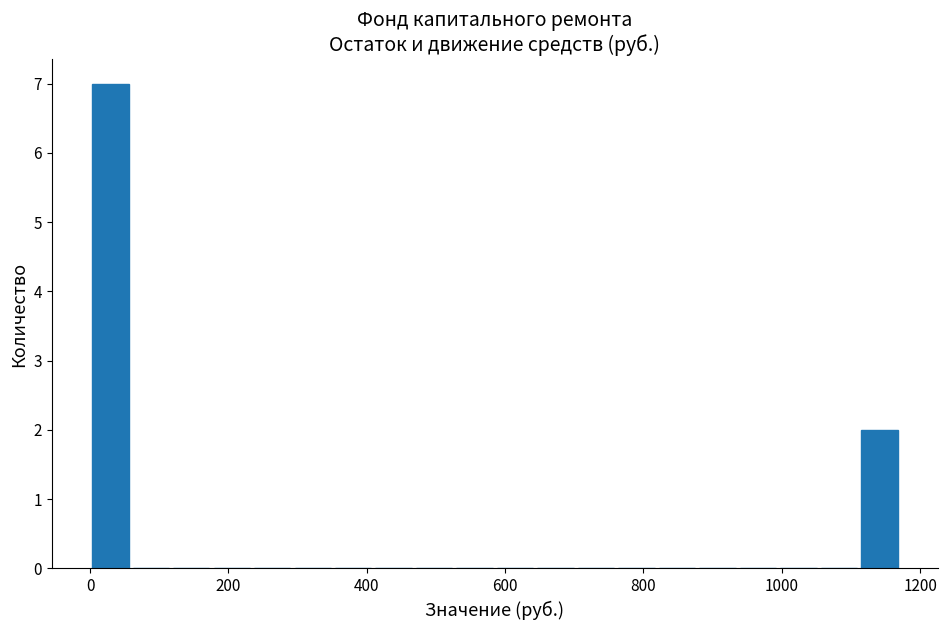

Around what value on the x-axis is the tallest bar? Give the approximate position of its centre, as read against the axis.

20